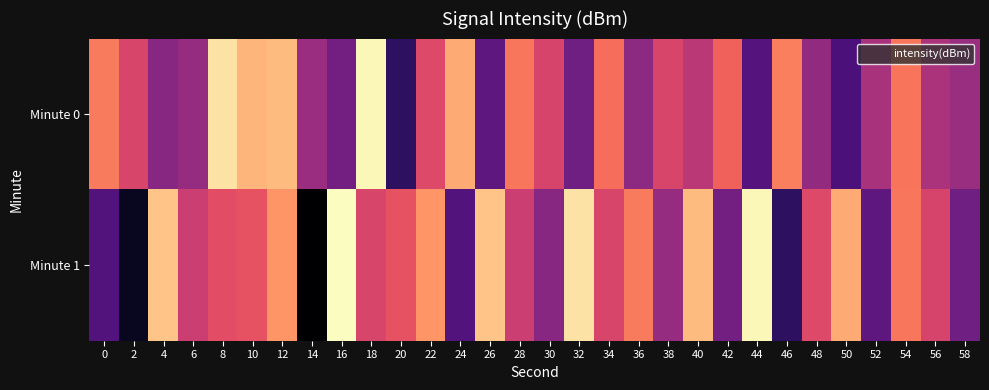

List the series in order of their overall mean, highest first.

Minute 1, Minute 0